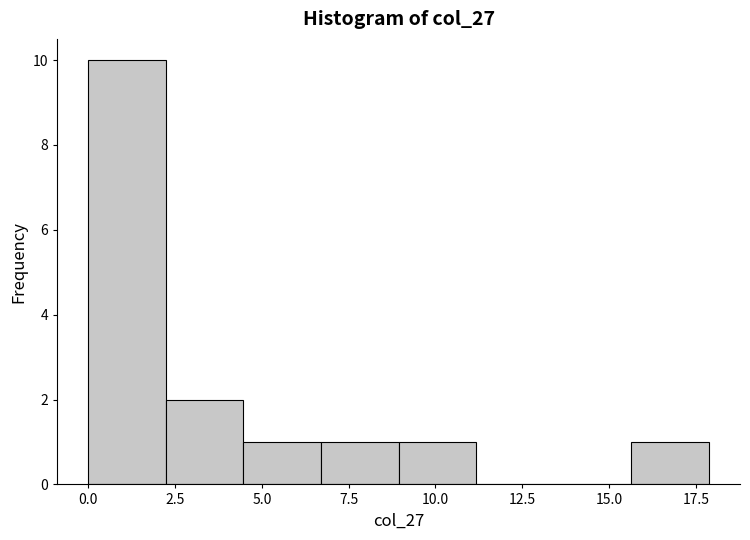

Reading left to right, list every bar in this chart as the range it spans on the x-axis followed by its height. Neither the bar edges nor the heights are printed on the chart, so give them approximately, as read against the axes.

0.0 to 2.0: 10
2.0 to 4.5: 2
4.5 to 6.5: 1
6.5 to 9.0: 1
9.0 to 11.0: 1
11.0 to 13.5: 0
13.5 to 15.5: 0
15.5 to 18.0: 1